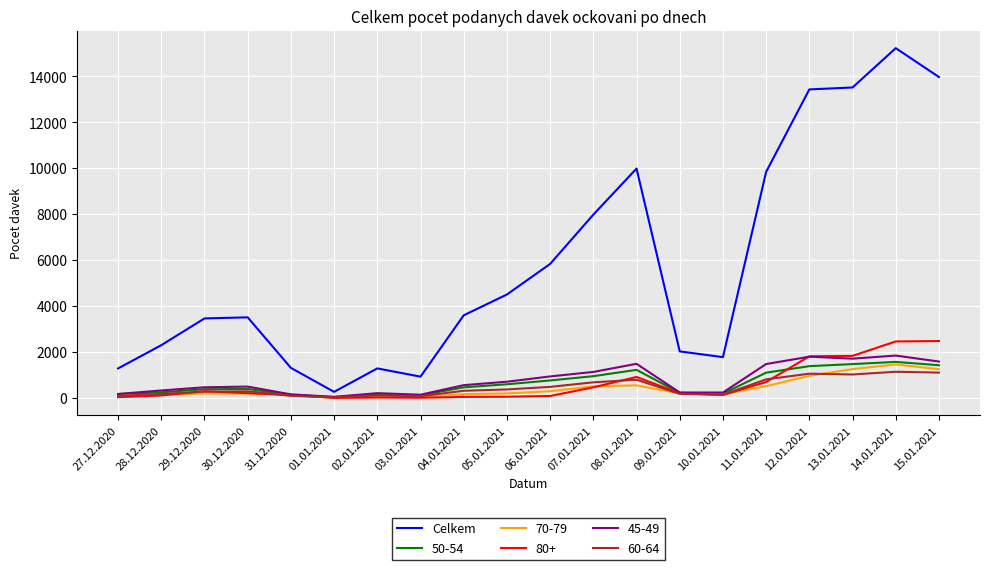

The 50-54 series shows 2683 at 14.01.2021. True or false?

False